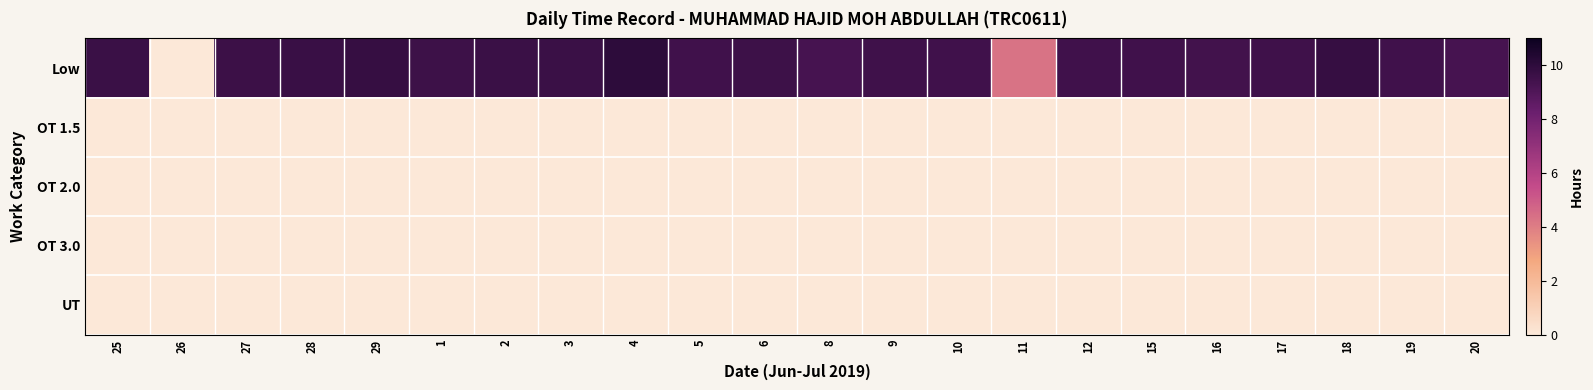

Which series has the widest spread of values?

Low